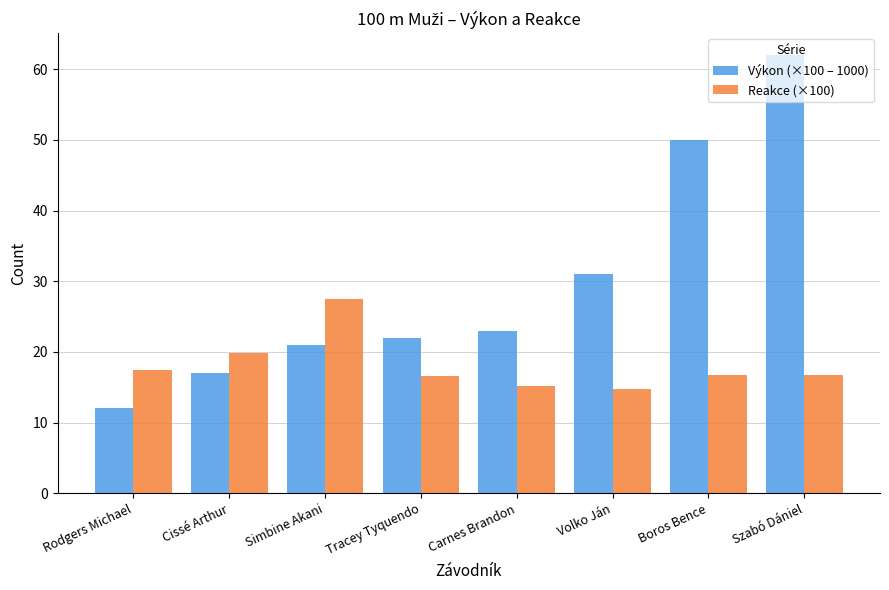

What position from the right is Szabó Dániel?

1